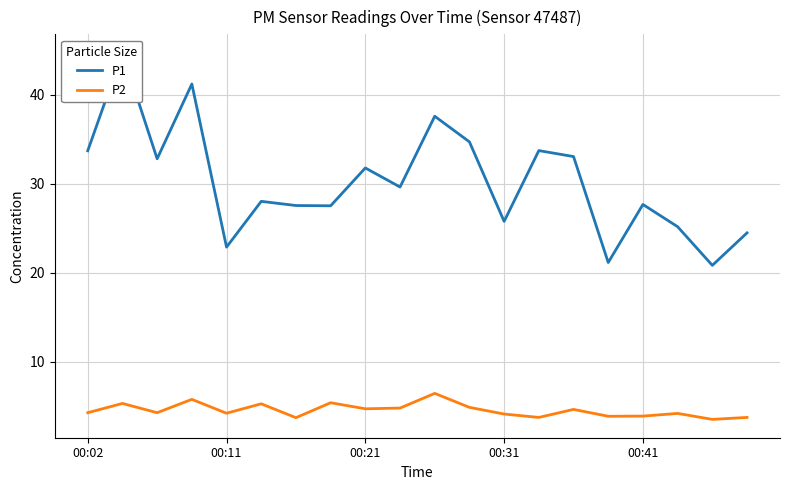

Reading right to left, what are all the values shown in this chart?

P1: 24.5	20.8	25.2	27.7	21.1	33.0	33.7	25.8	34.7	37.6	29.6	31.8	27.5	27.6	28.0	22.9	41.2	32.8	44.7	33.7
P2: 3.8	3.5	4.2	3.9	3.9	4.7	3.8	4.1	4.9	6.5	4.8	4.7	5.4	3.7	5.3	4.2	5.8	4.3	5.3	4.3